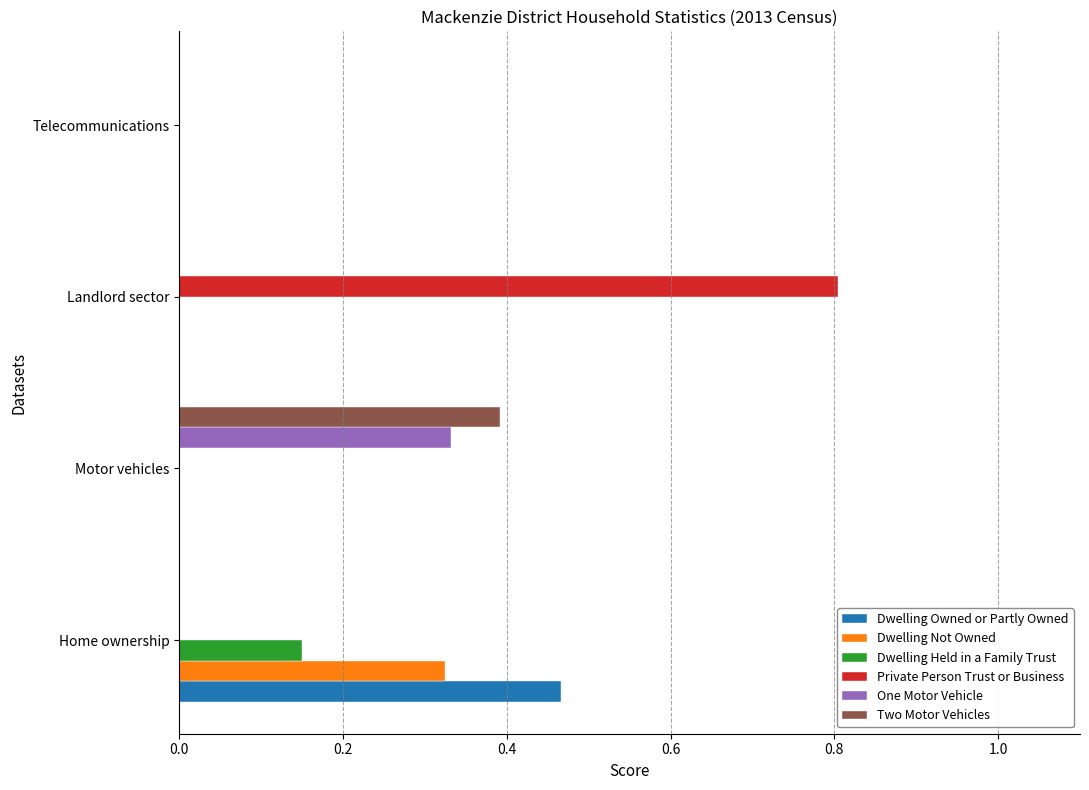

Is it true that Dwelling Owned or Partly Owned equals 0.7 at Home ownership?

False